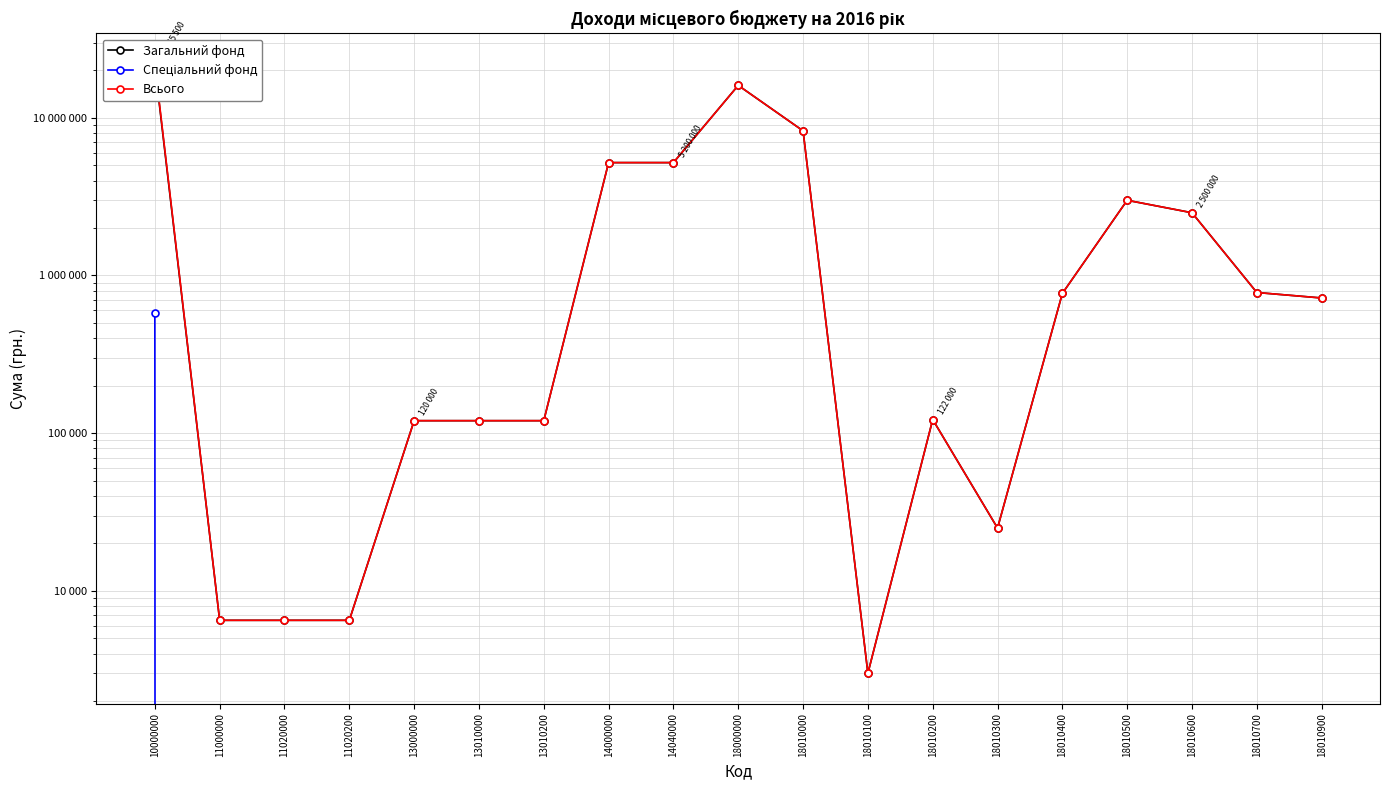

What is the lowest value of the Всього series?

3000